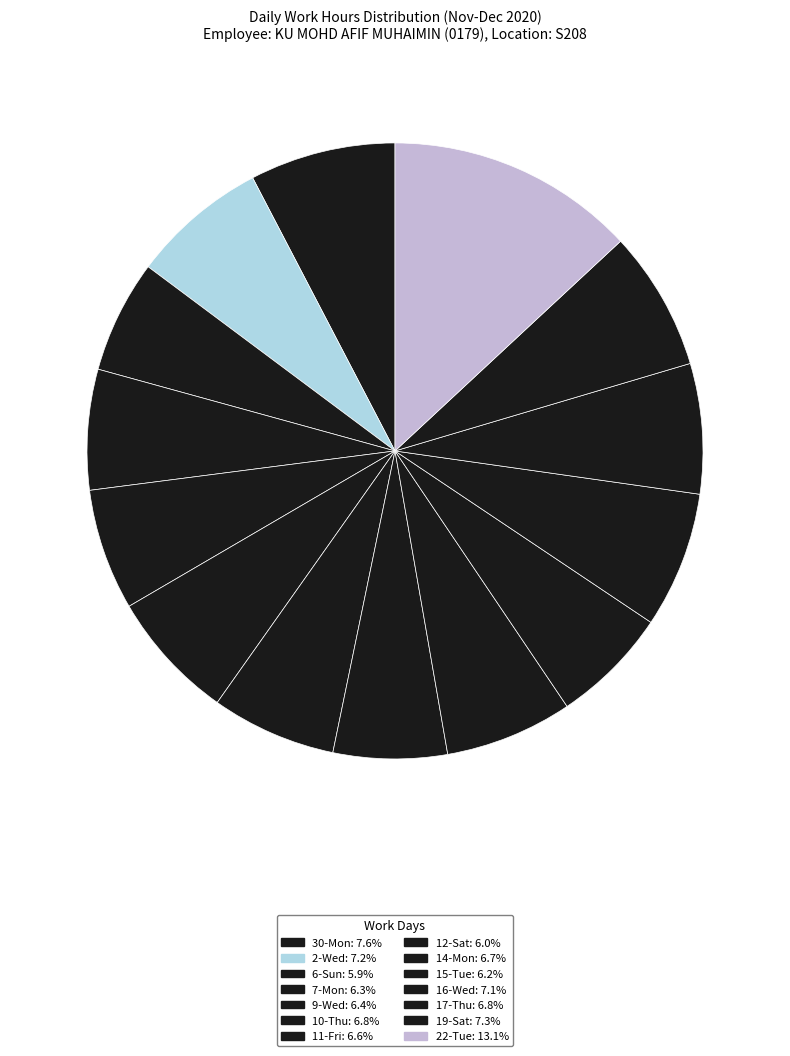

How many segments does this pie chart have?

14